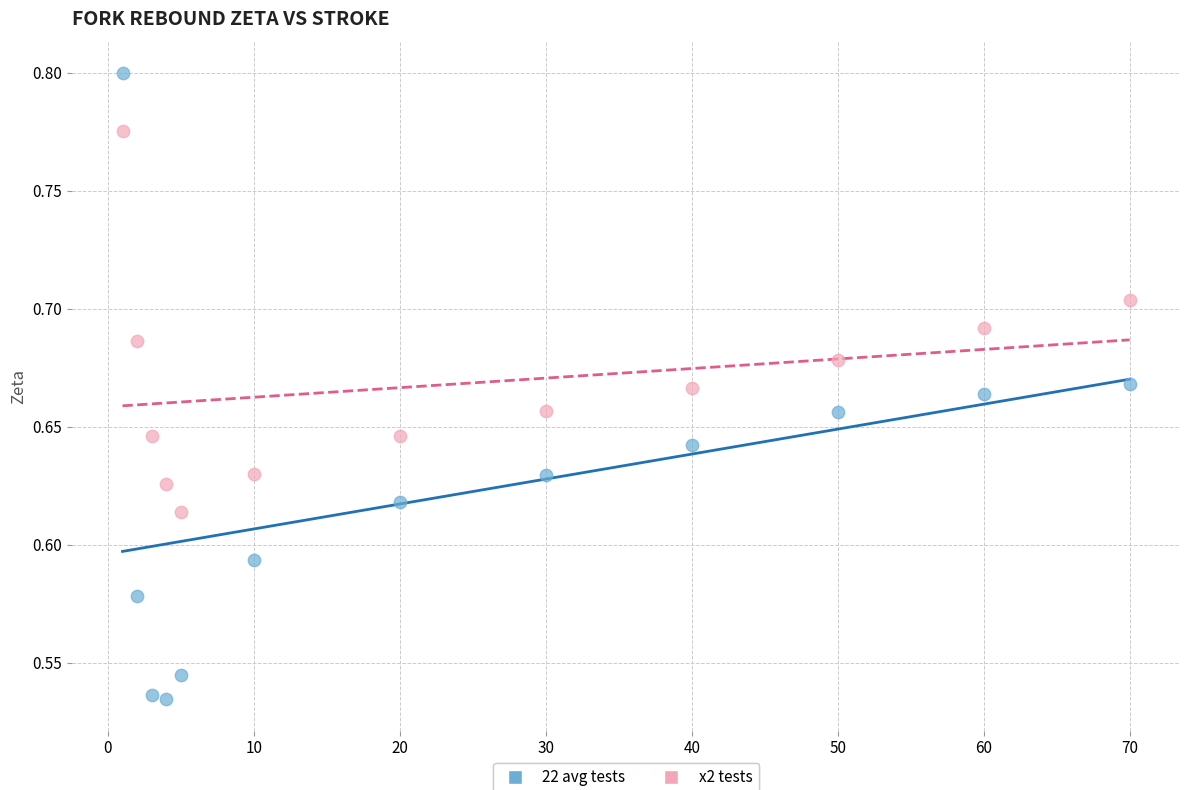

Across all data points, what is the range of X values (max minus min)?

69.0